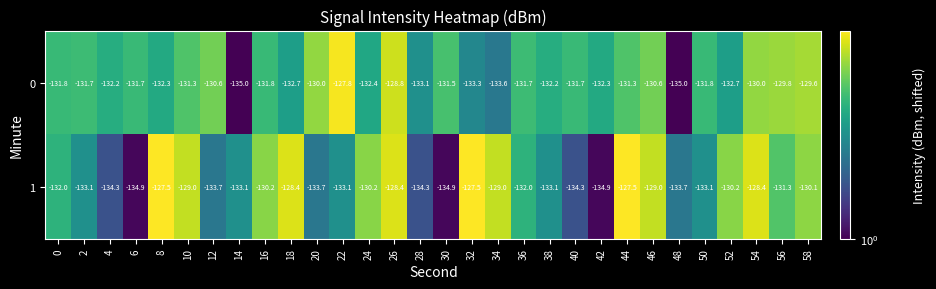

How many data points does each series have?

30